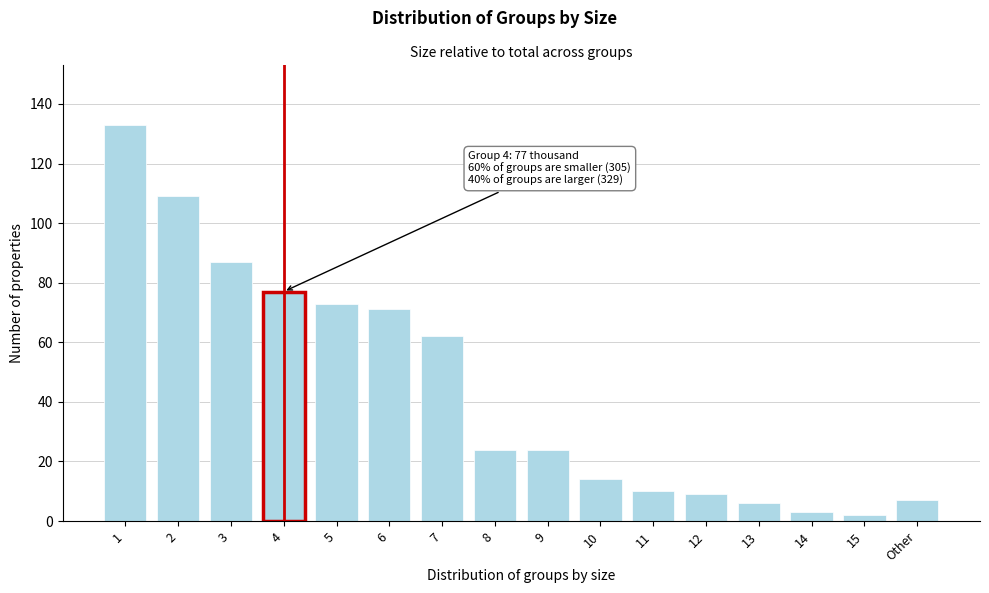

Reading left to right, list all the values displayed in this chart.

133	109	87	77	73	71	62	24	24	14	10	9	6	3	2	7